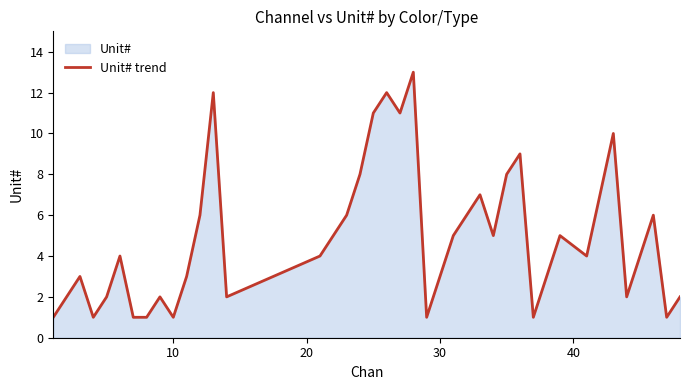

What is the greatest value displayed?

13